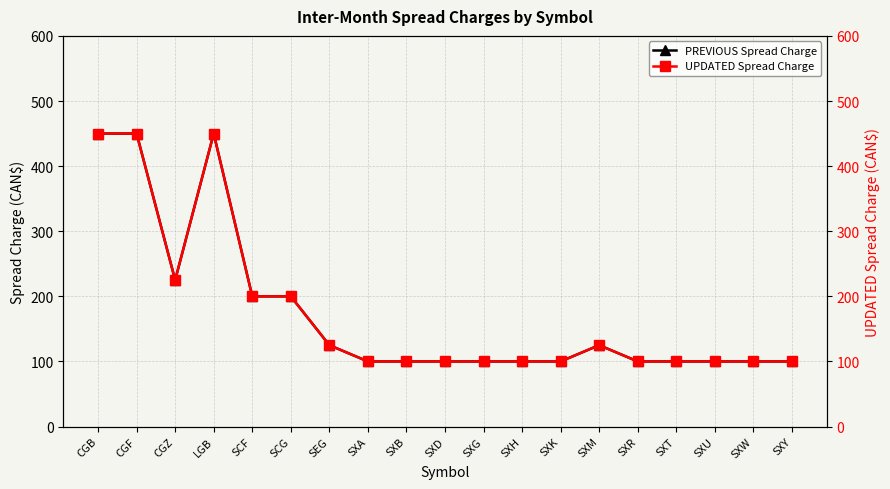

What is the sum of the PREVIOUS Spread Charge values at SXW and CGF?

550